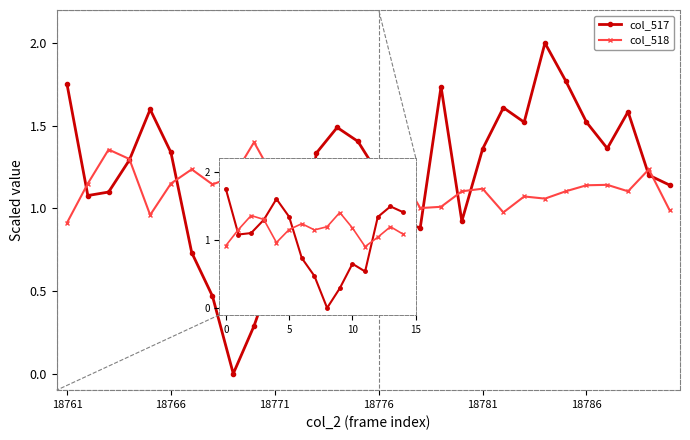

At which label is col_517 closest to 0?

8